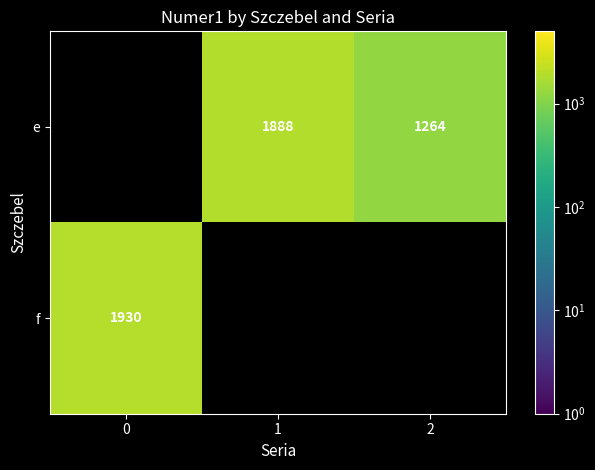

Is the value of f at 0 greater than the value of e at 2?

Yes